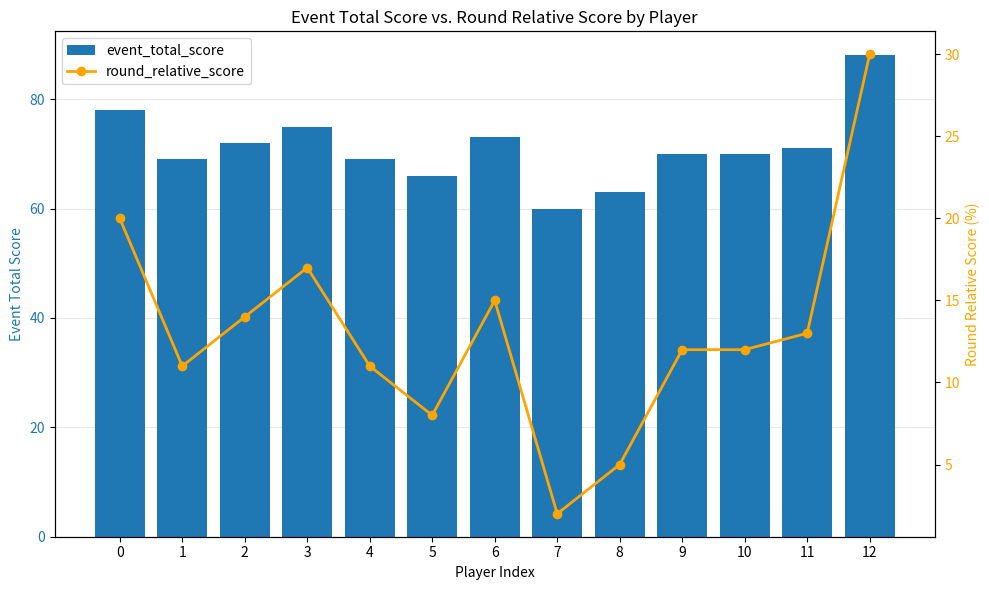

What are all the series names shown in the legend?

event_total_score, round_relative_score